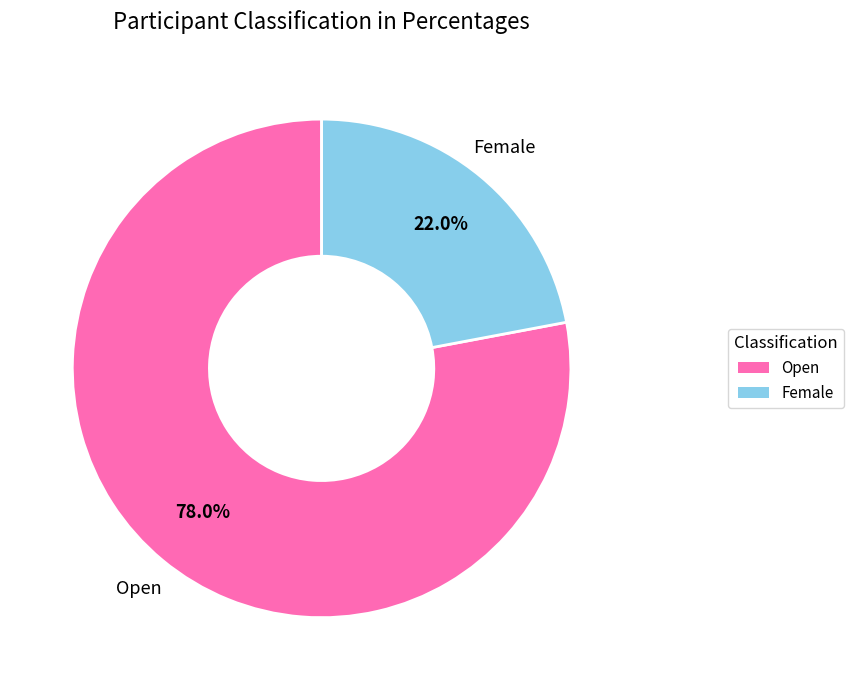

Which category has the smallest portion of the pie?

Female